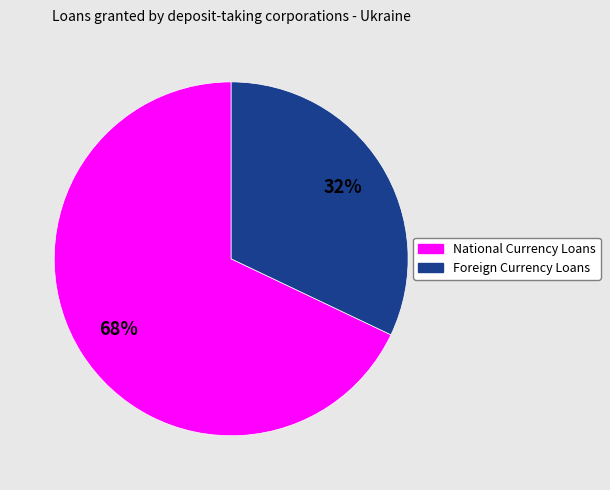

Does National Currency Loans account for over 50% of the chart?

Yes